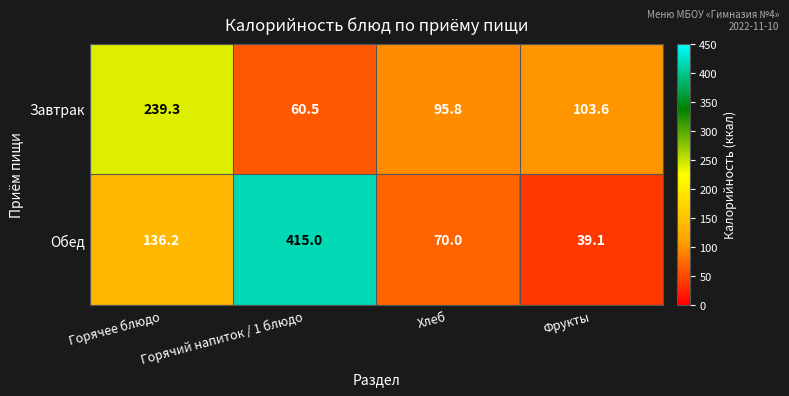

Where does the Обед series first go above 136?

Горячее блюдо